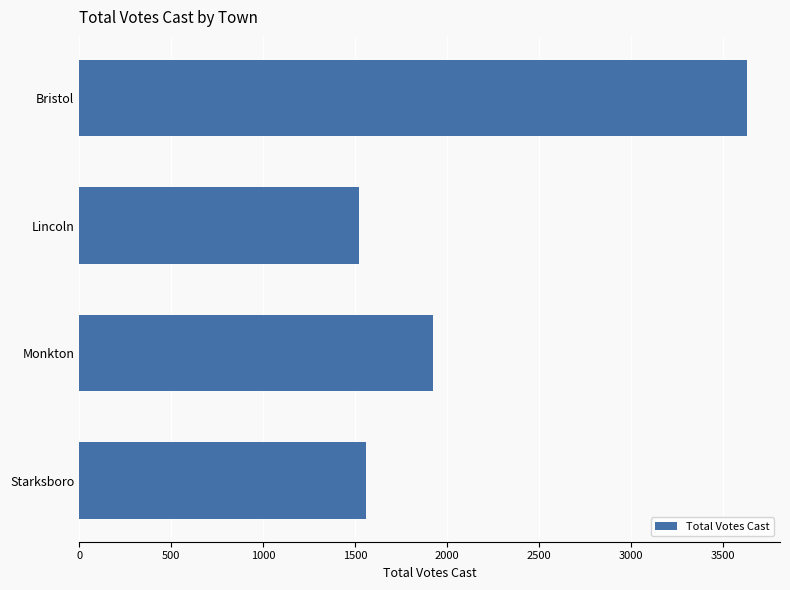

Where is the data nearest to the value 2575?

Monkton